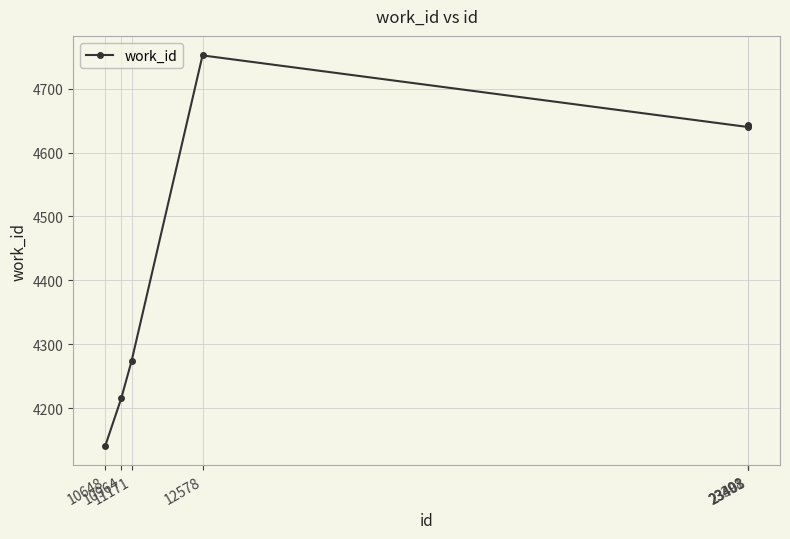

What is the greatest value displayed?

4752